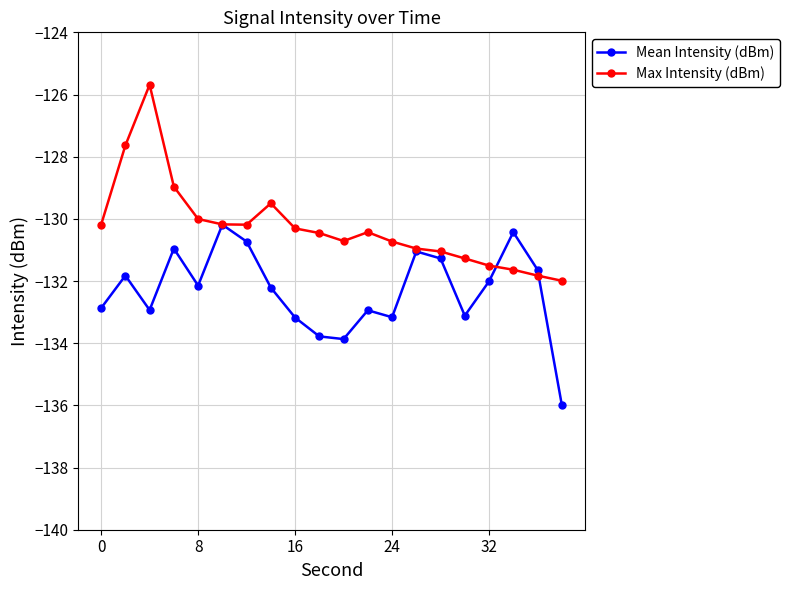

True or false: Max Intensity (dBm) has more than 0 points higher than both neighbors.

True